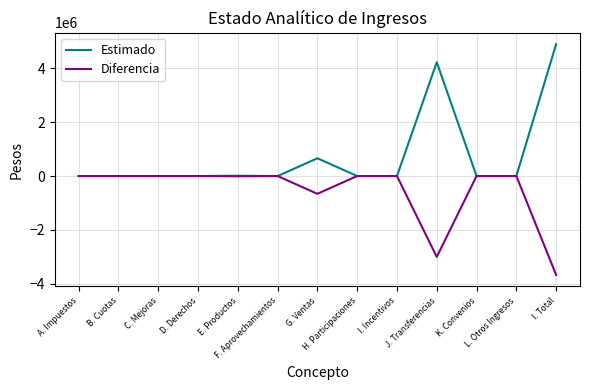

What is the total value across all series at E. Productos?

493.2